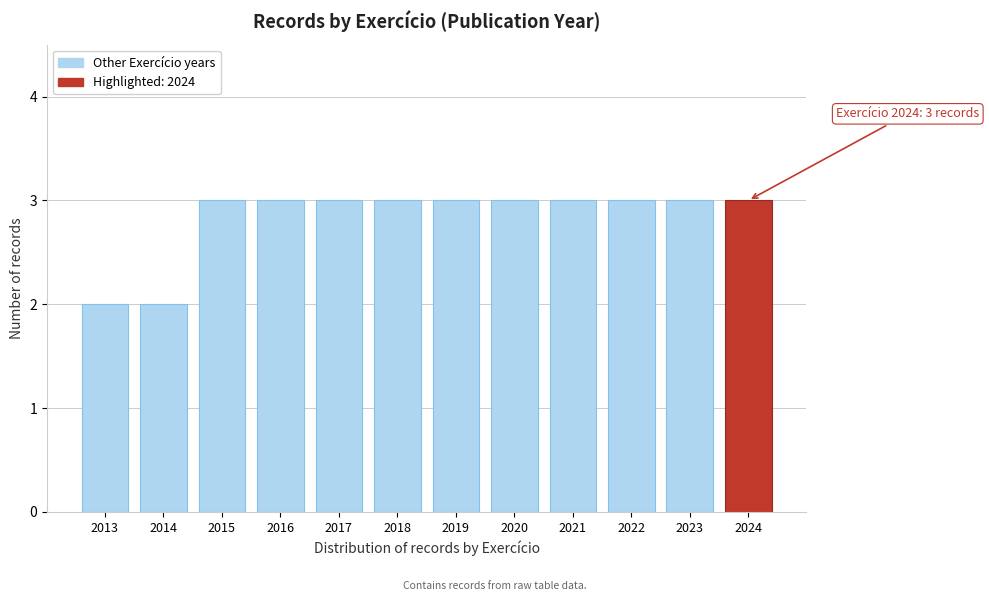

Reading right to left, what are all the values shown in this chart?

2024=3	2023=3	2022=3	2021=3	2020=3	2019=3	2018=3	2017=3	2016=3	2015=3	2014=2	2013=2